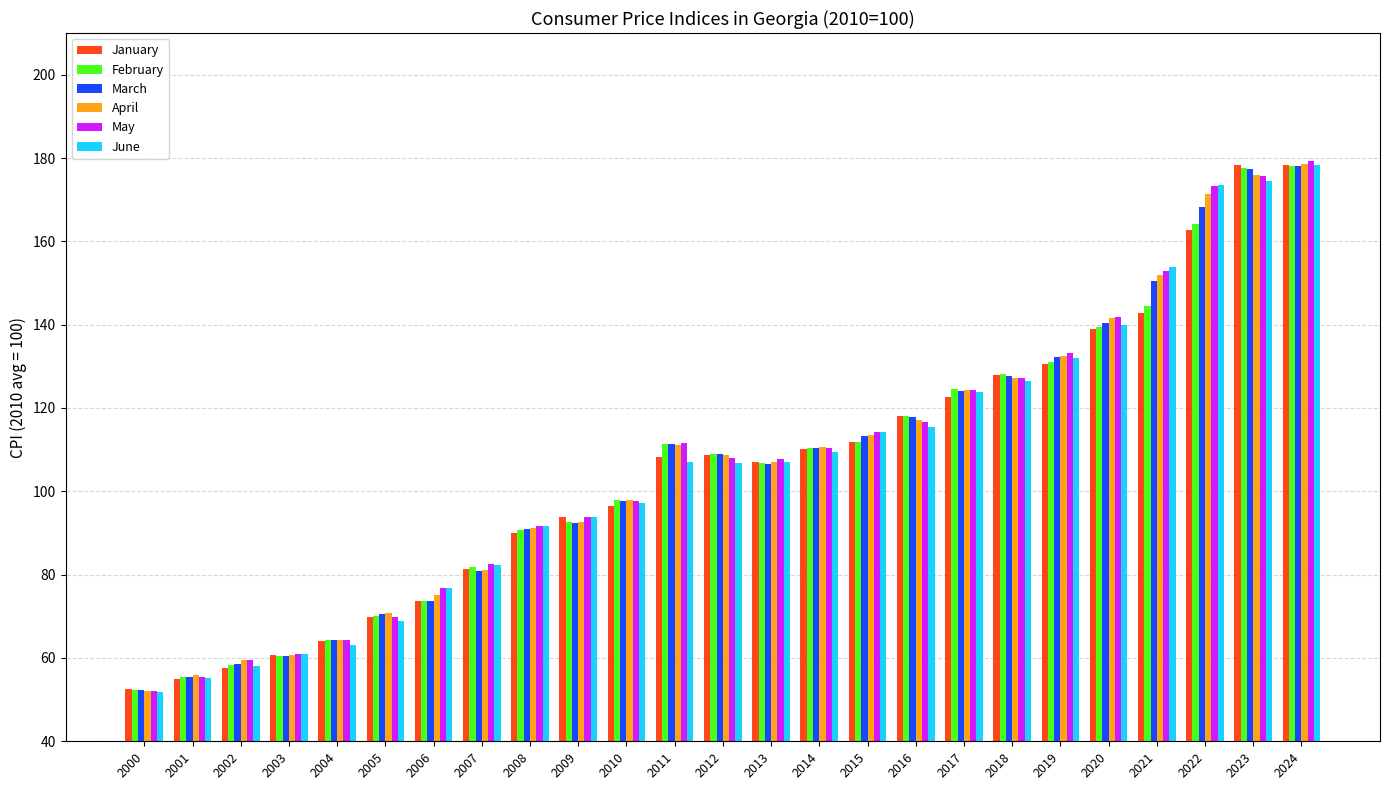

Where is April nearest to the value 115?

2015